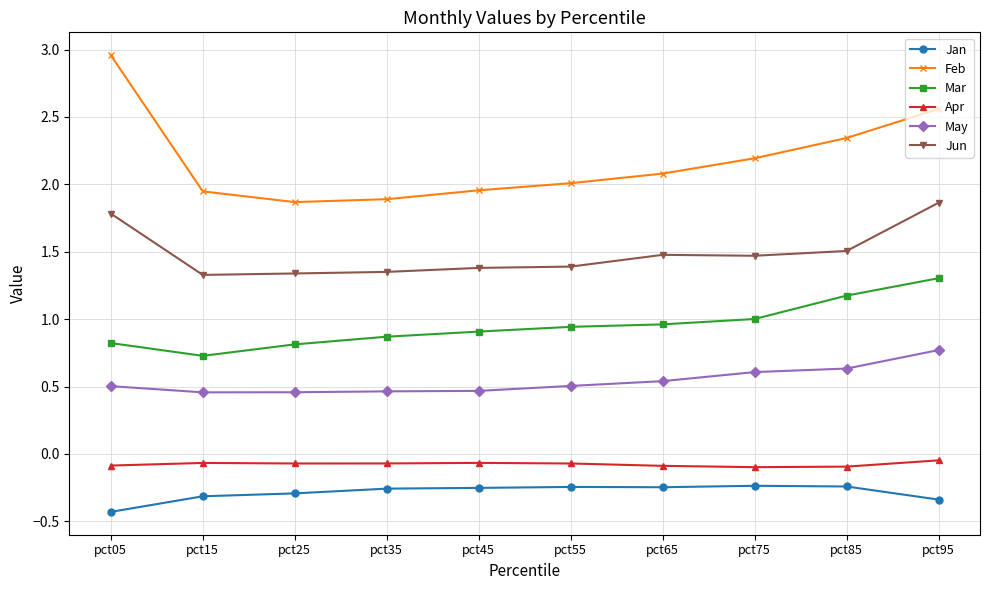

What is the average value of the Feb series?

2.2